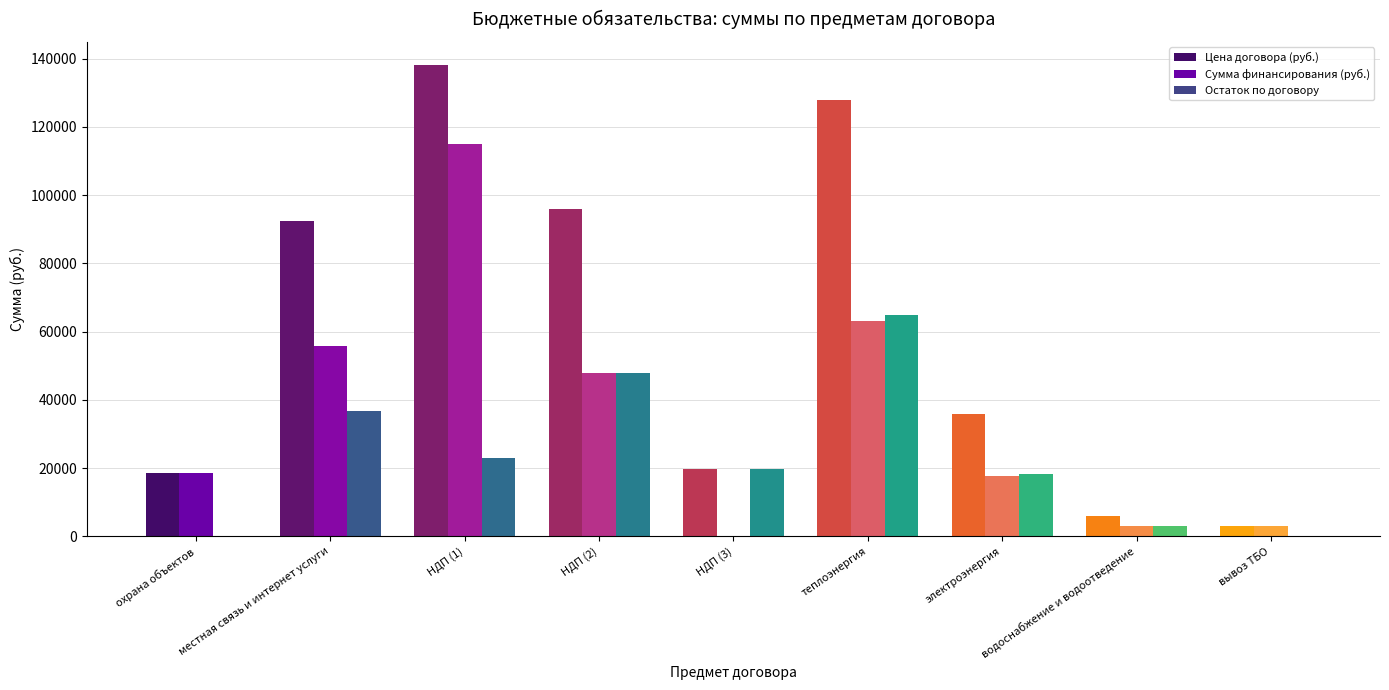

Are the bars grouped side by side (vs. stacked)?

Yes